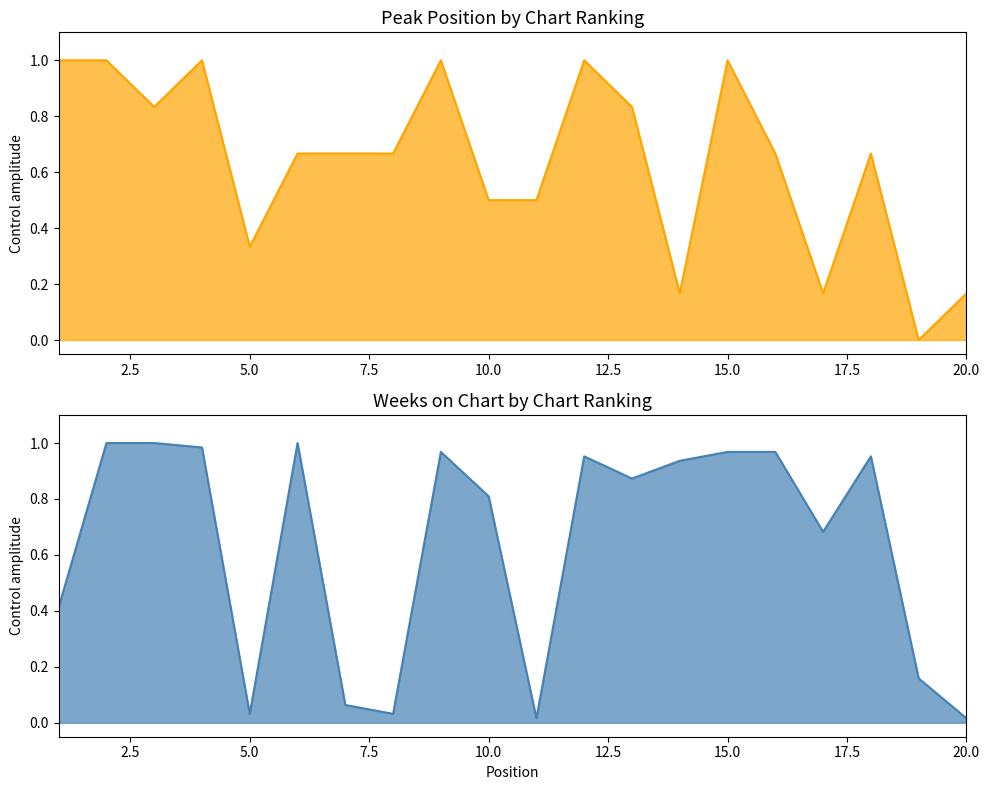

What is the highest value of the Peak Position series?

1.0